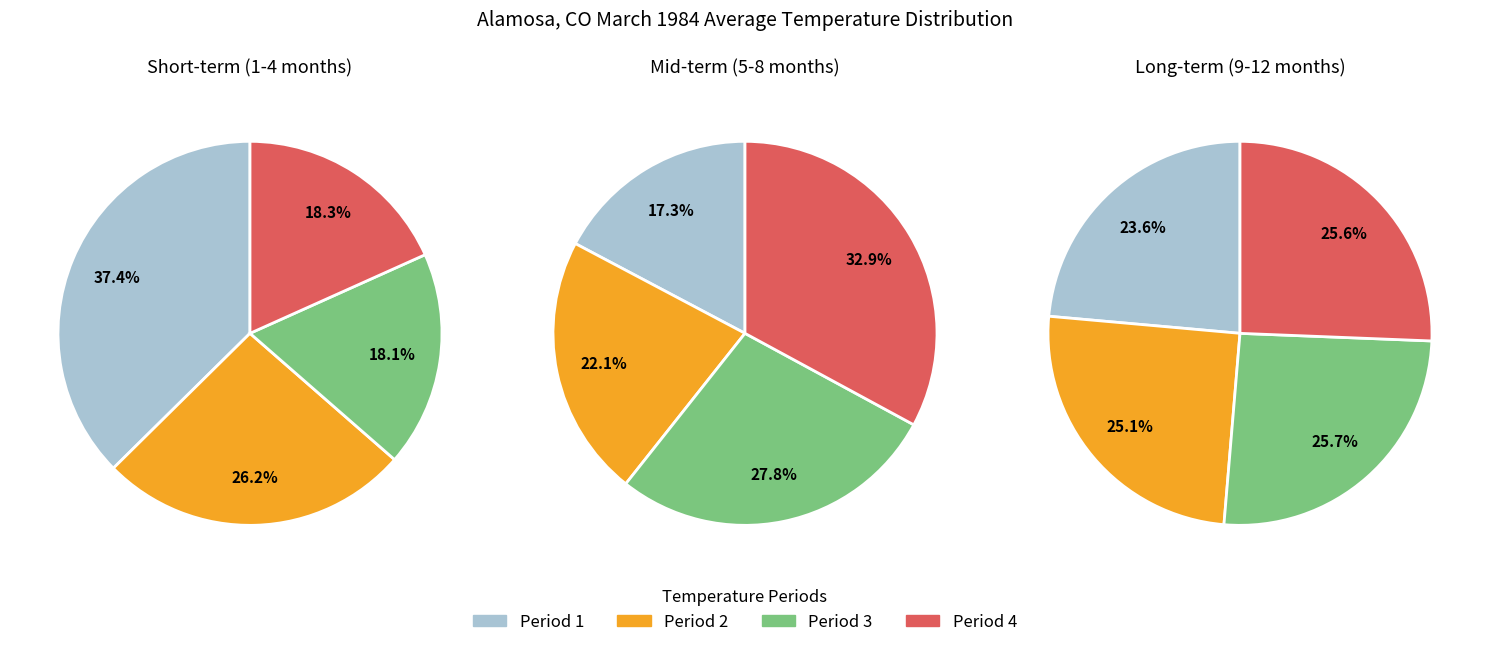

Does any single category account for the majority?

No